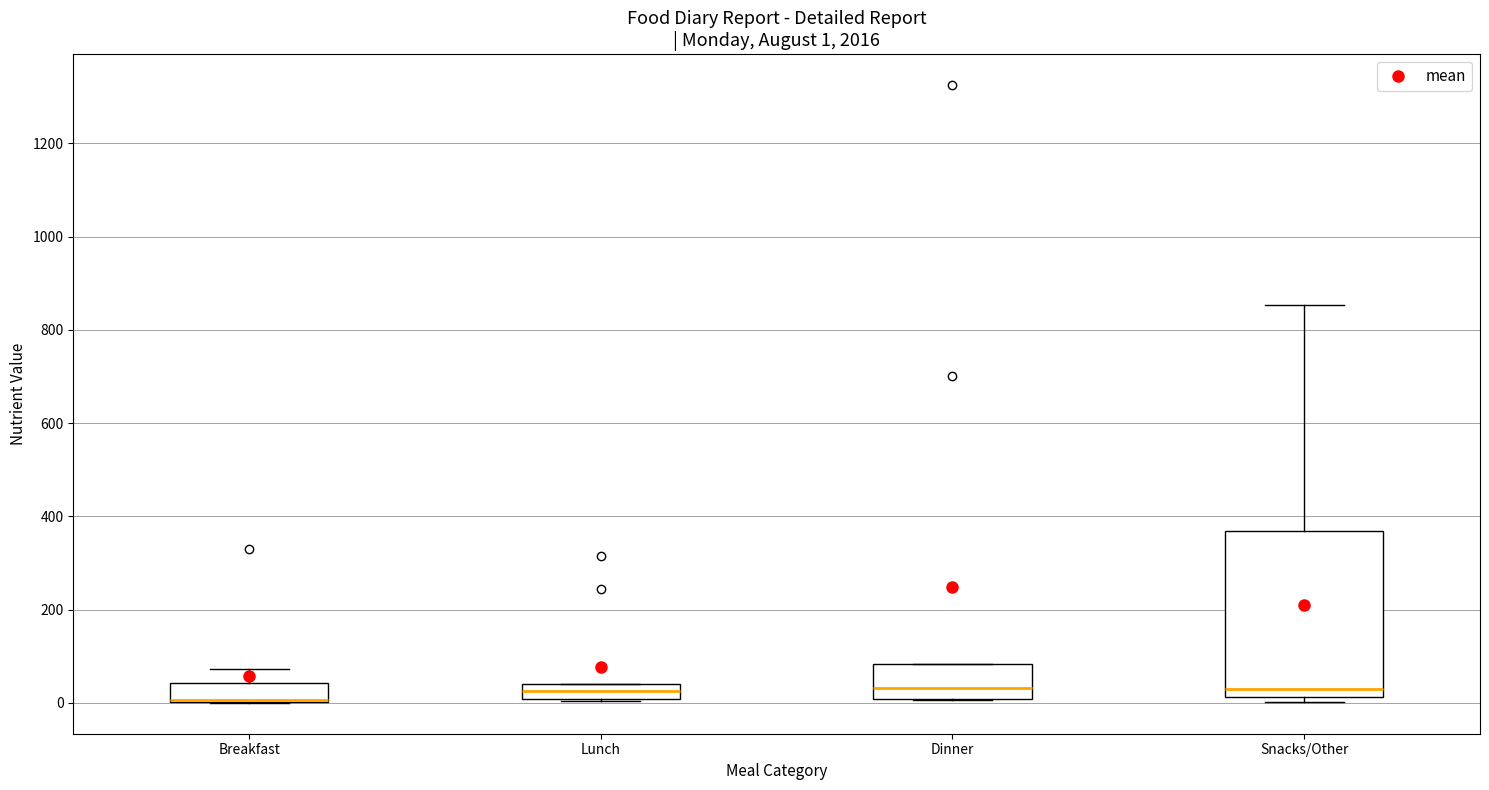

Which box is the tallest, from its lower edge to its upper edge?

Snacks/Other